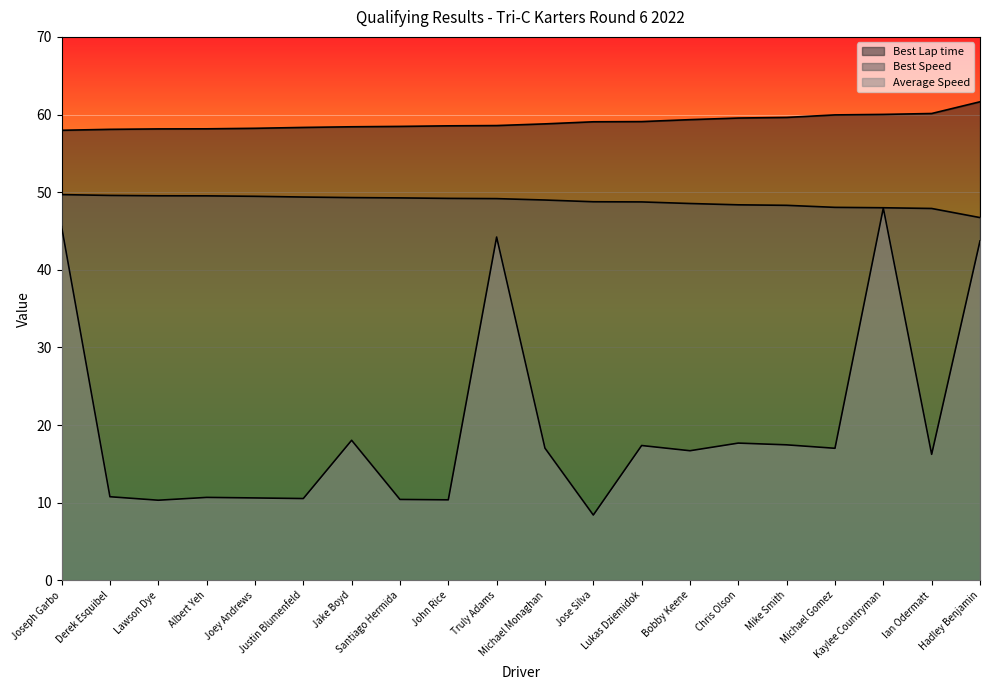

What is the smallest value displayed?

8.4